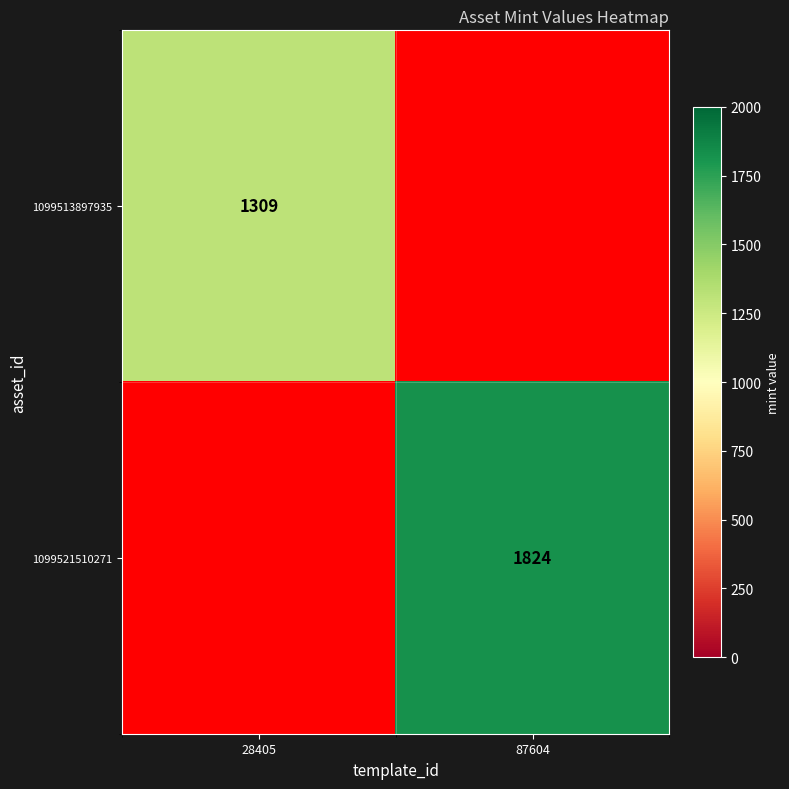

The value of 1099513897935 at 28405 is 1941. True or false?

False